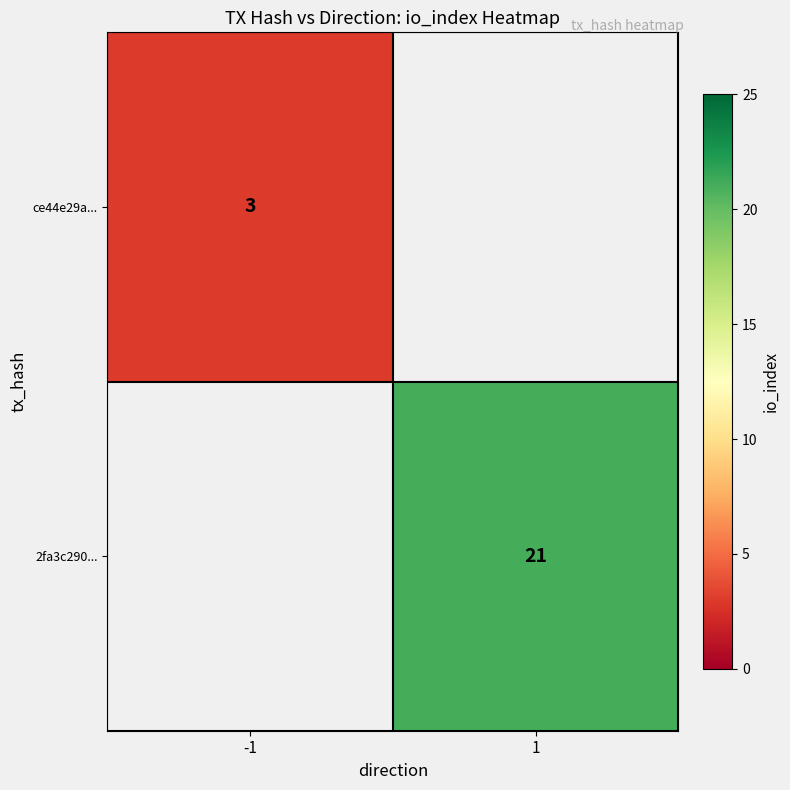

True or false: 2fa3c290... has a value of 21 at 1.

True